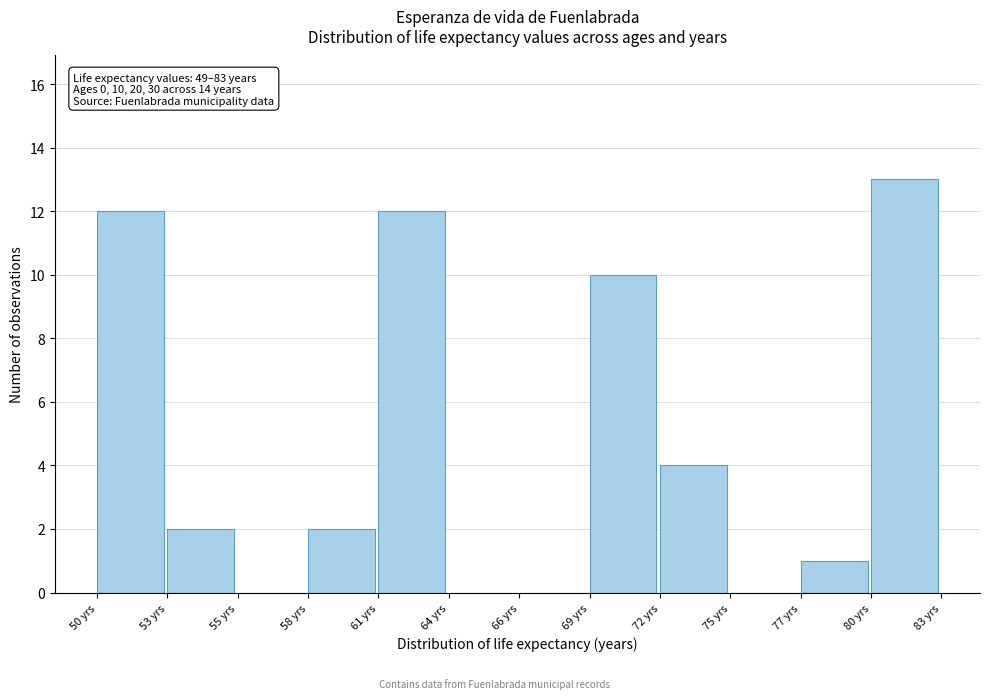

Reading left to right, what are all the values shown in this chart?

50 yrs=12	53 yrs=2	55 yrs=0	58 yrs=2	61 yrs=12	64 yrs=0	66 yrs=0	69 yrs=10	72 yrs=4	75 yrs=0	77 yrs=1	80 yrs=13